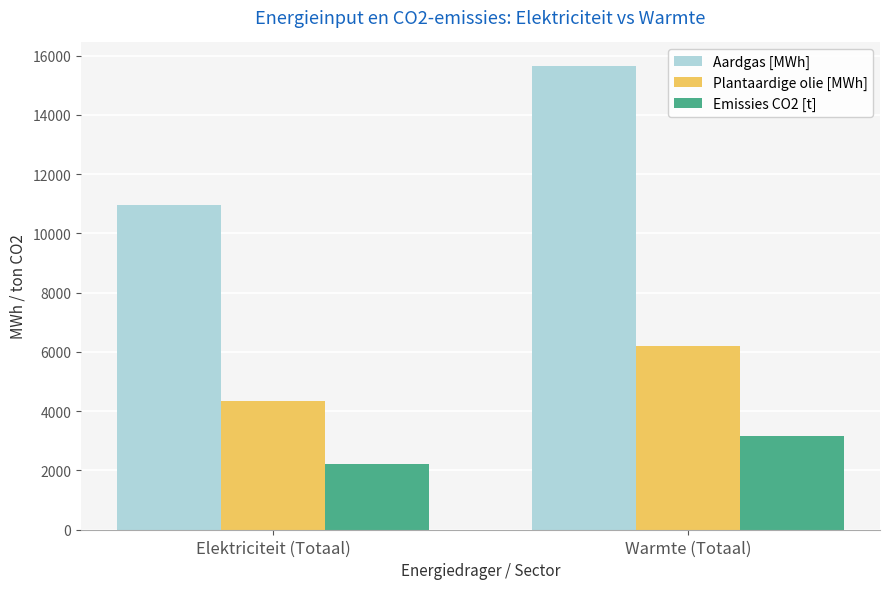

How many groups of bars are there?

2